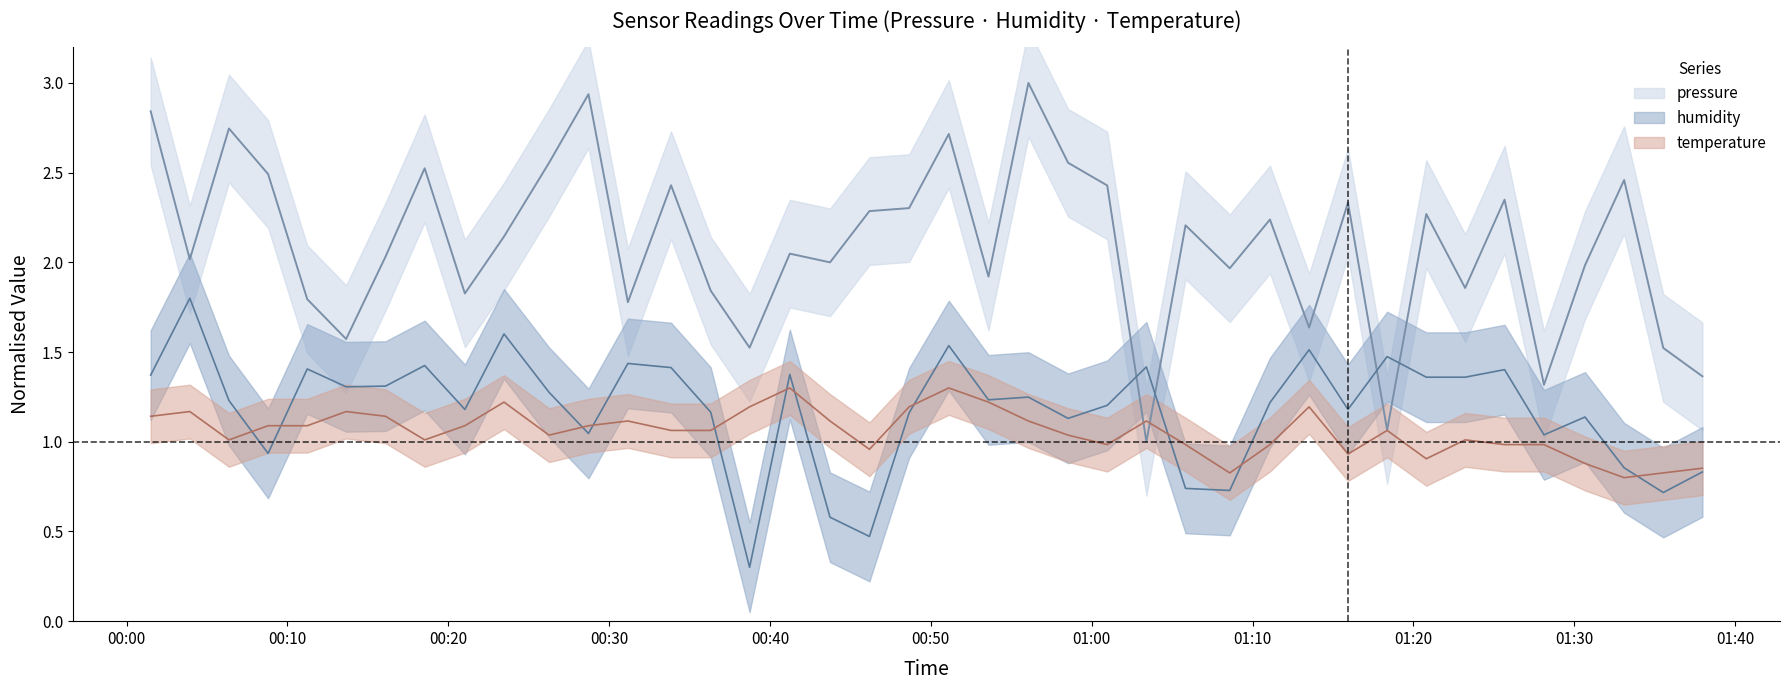

True or false: pressure has a value of 2.4 at 12.

False